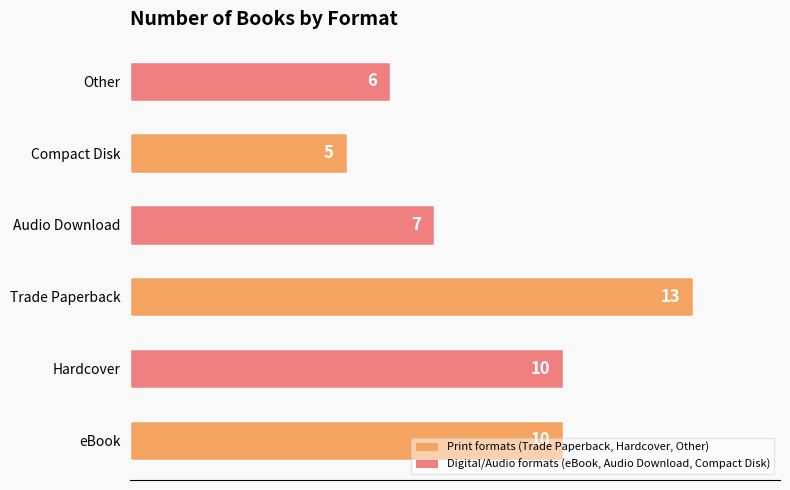

Approximately how many times larger is the value at eBook compared to Audio Download?

1.4